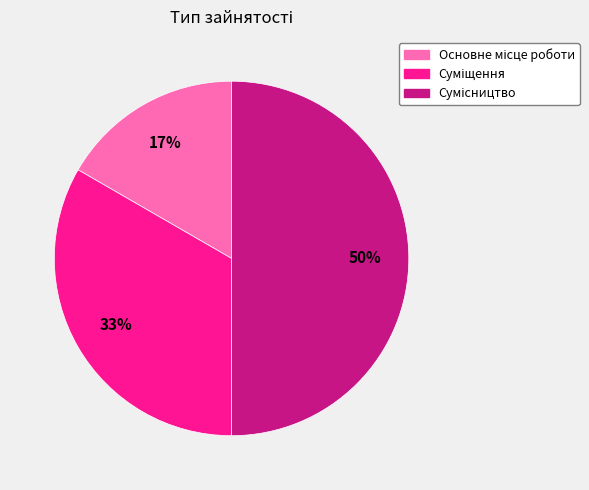

Count the number of slices in the pie.

3